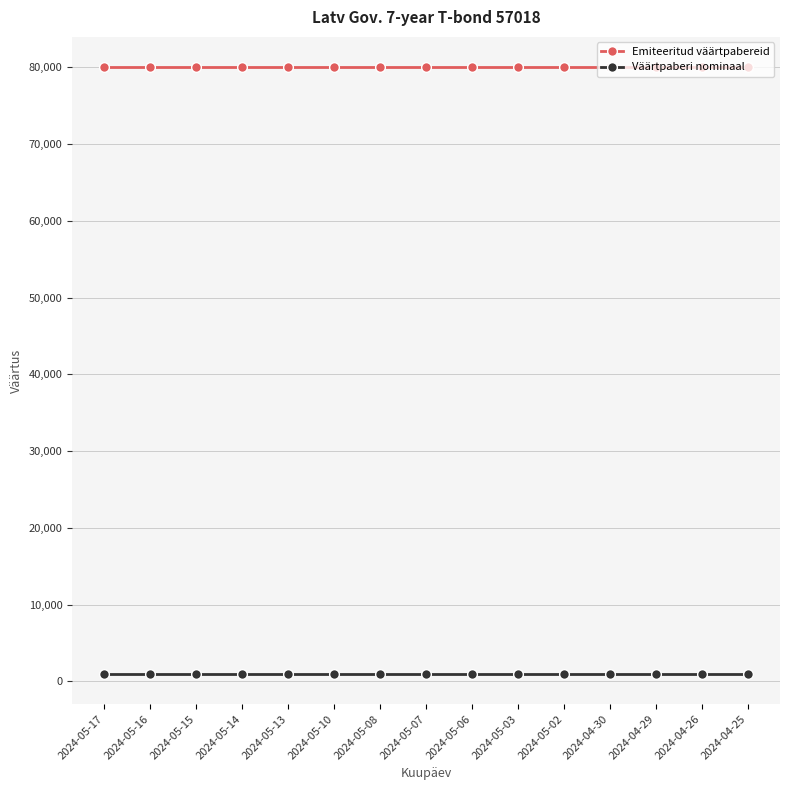

True or false: Väärtpaberi nominaal and Emiteeritud väärtpabereid cross at least once.

False